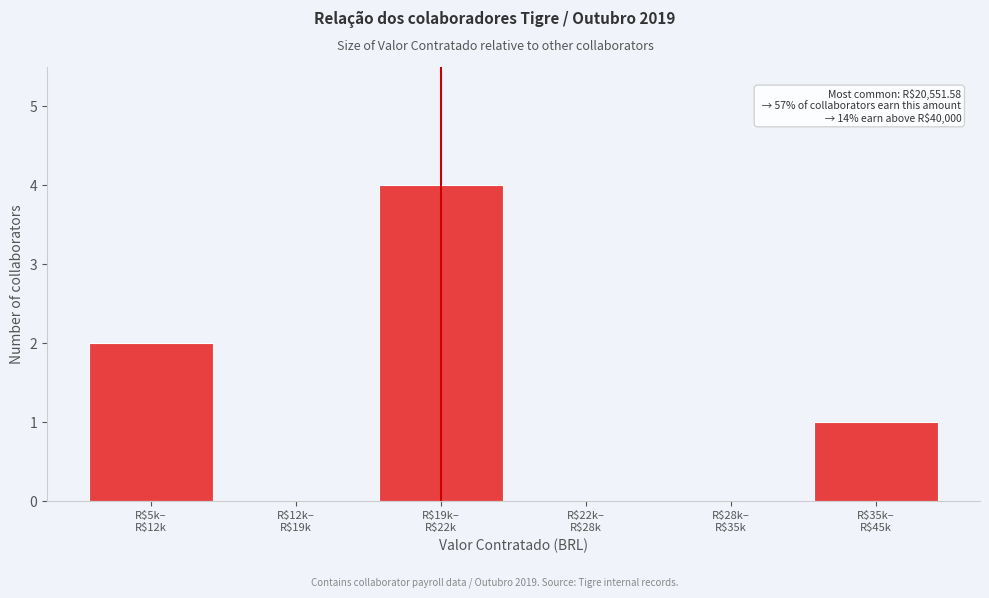

What is the sum of all values?

7